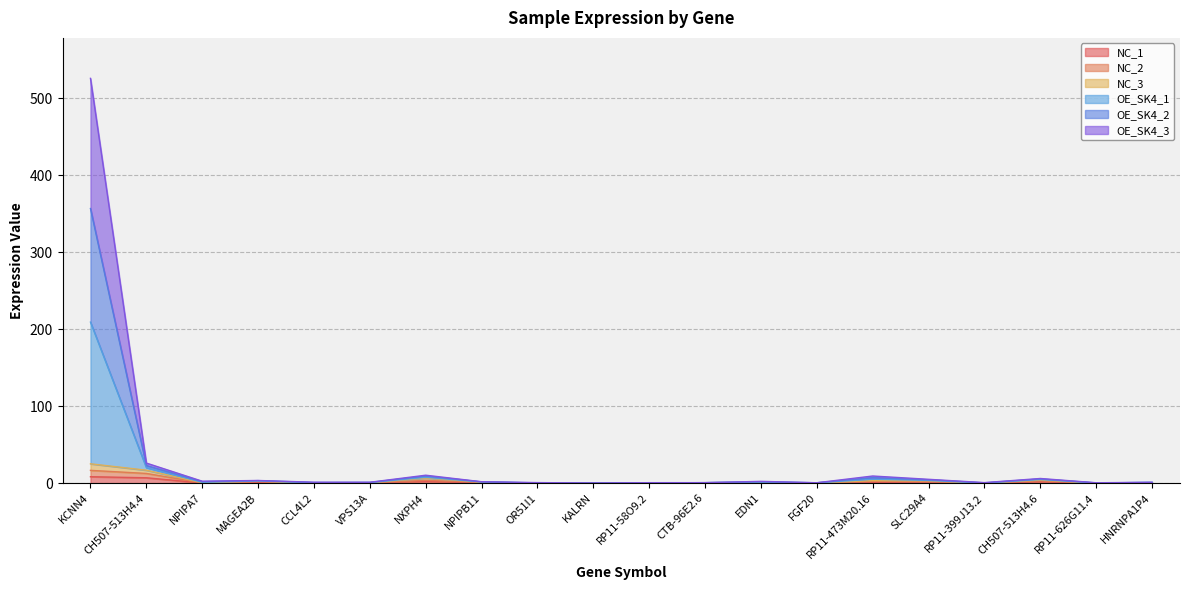

Which category has the highest value in the OE_SK4_3 series?

KCNN4